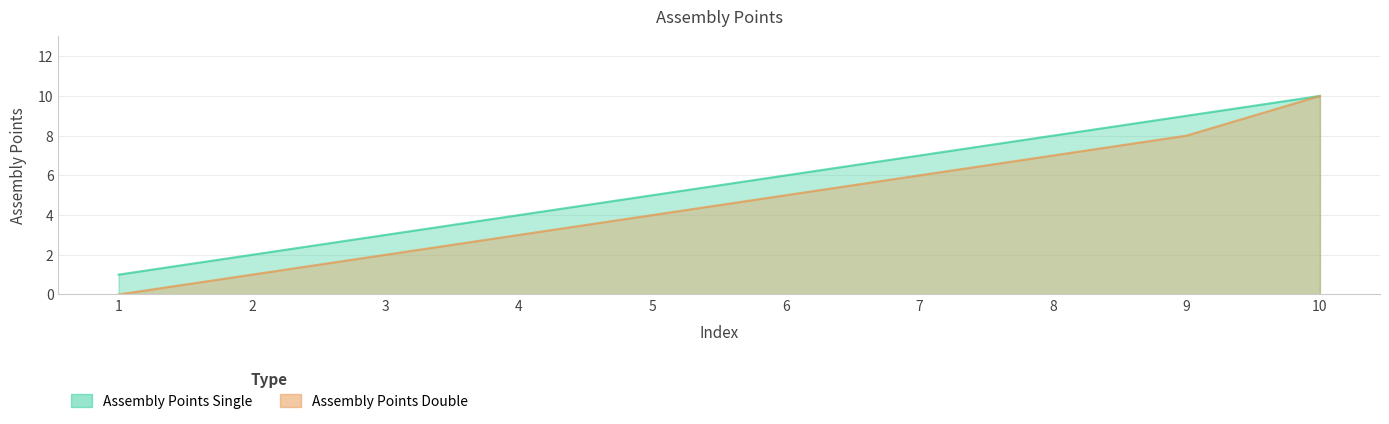

How many distinct data groups are displayed?

2